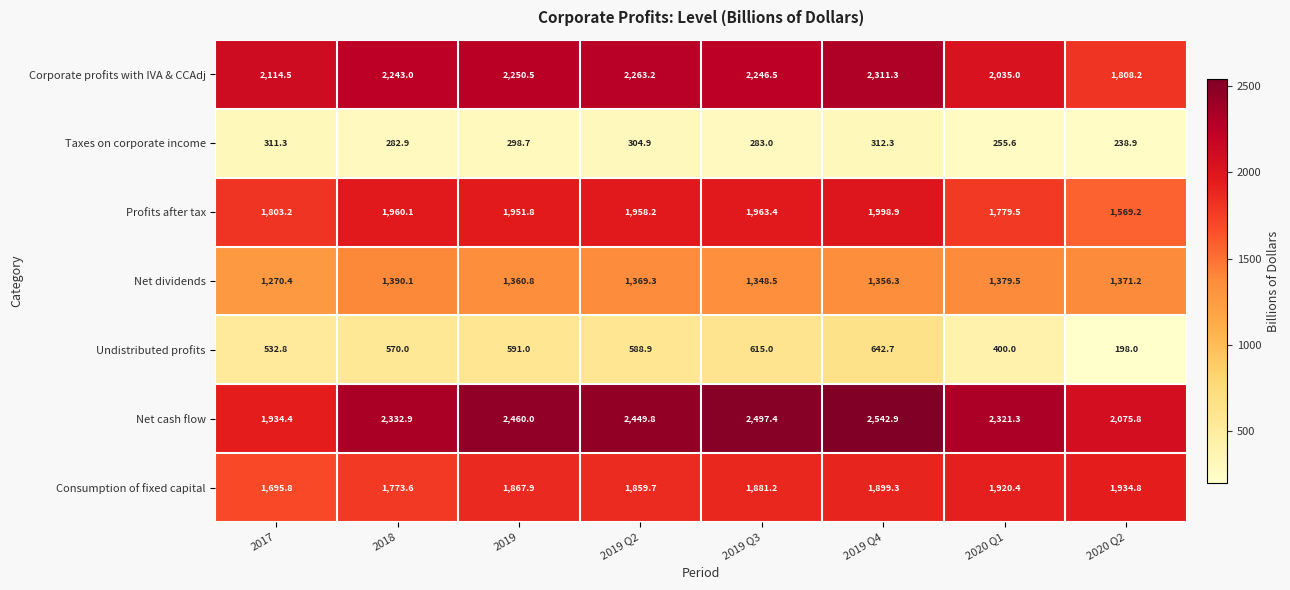

Is it true that Net dividends equals 823.9 at 2019 Q4?

False